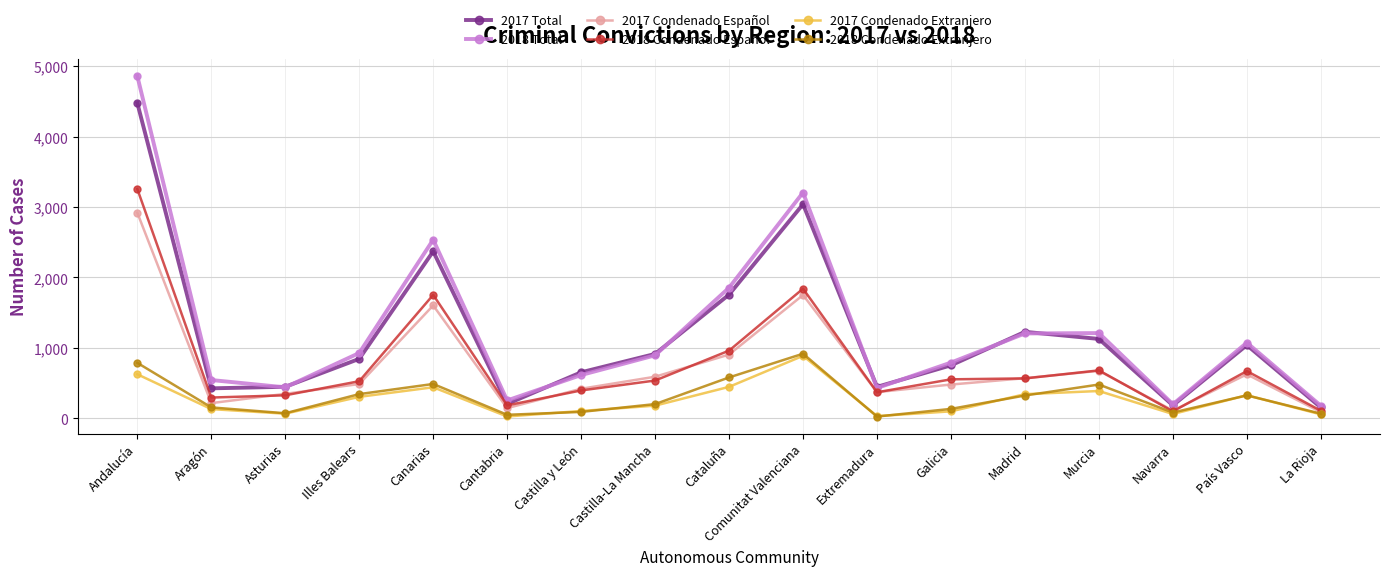

What is the label of the 14th point from the right?

Illes Balears